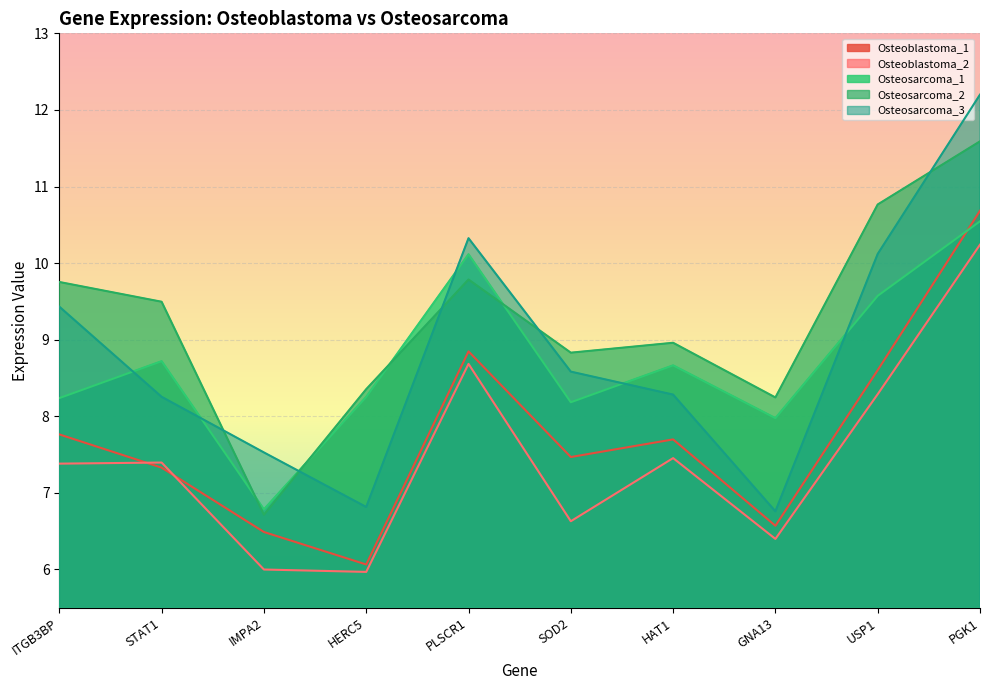

Which series has the largest total across all categories?

Osteosarcoma_2